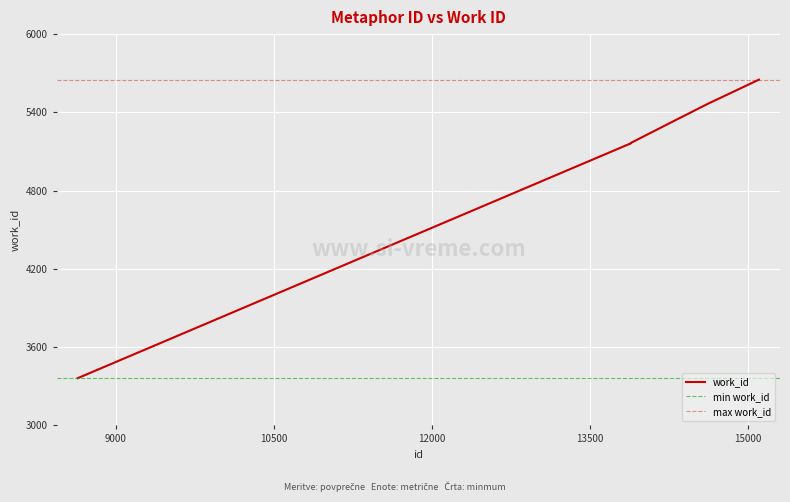

How many lines are shown in the chart?

1